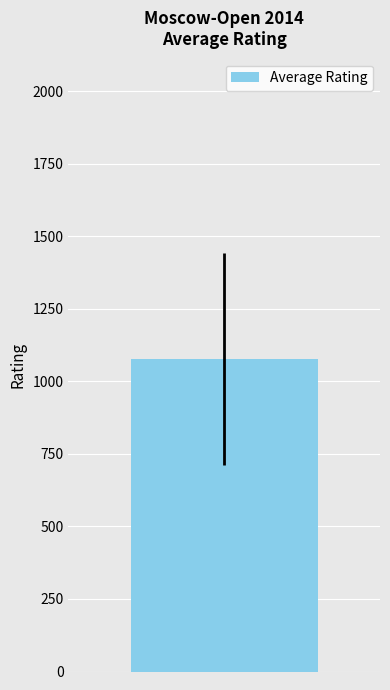

How many series are shown in this chart?

1